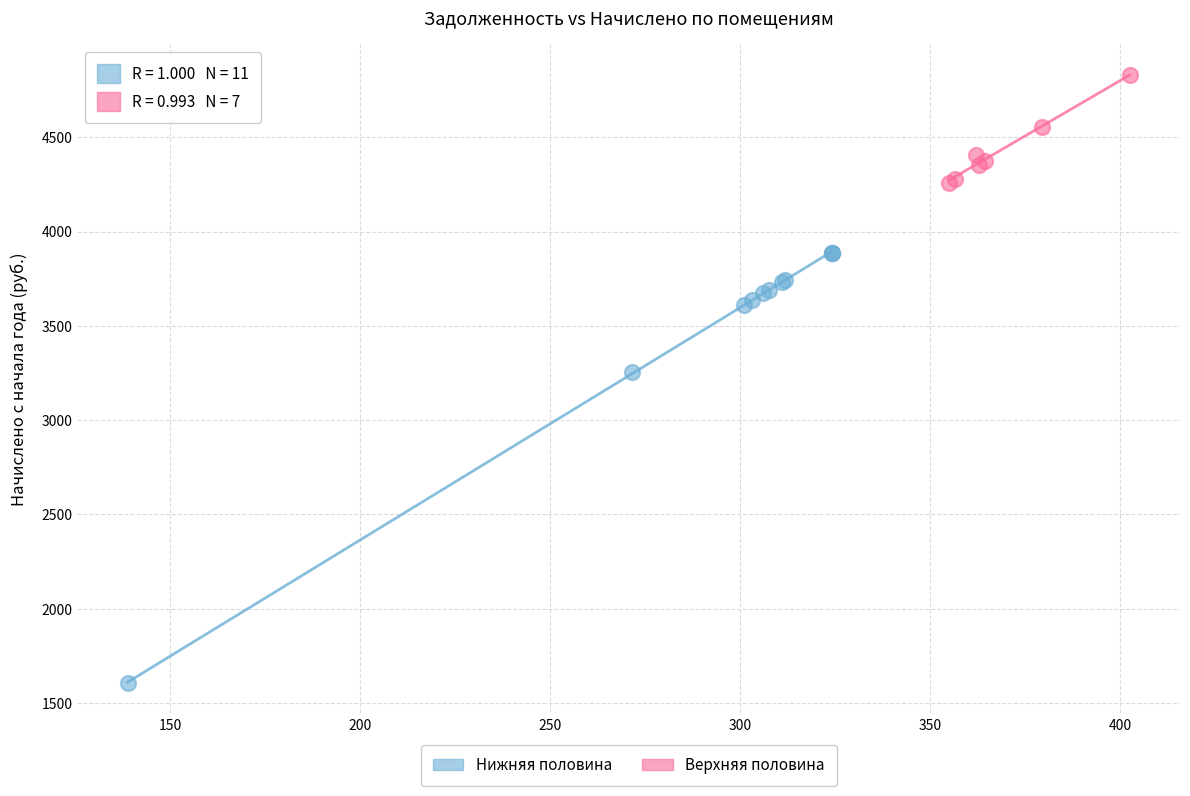

What are all the series names shown in the legend?

Нижняя половина, Верхняя половина